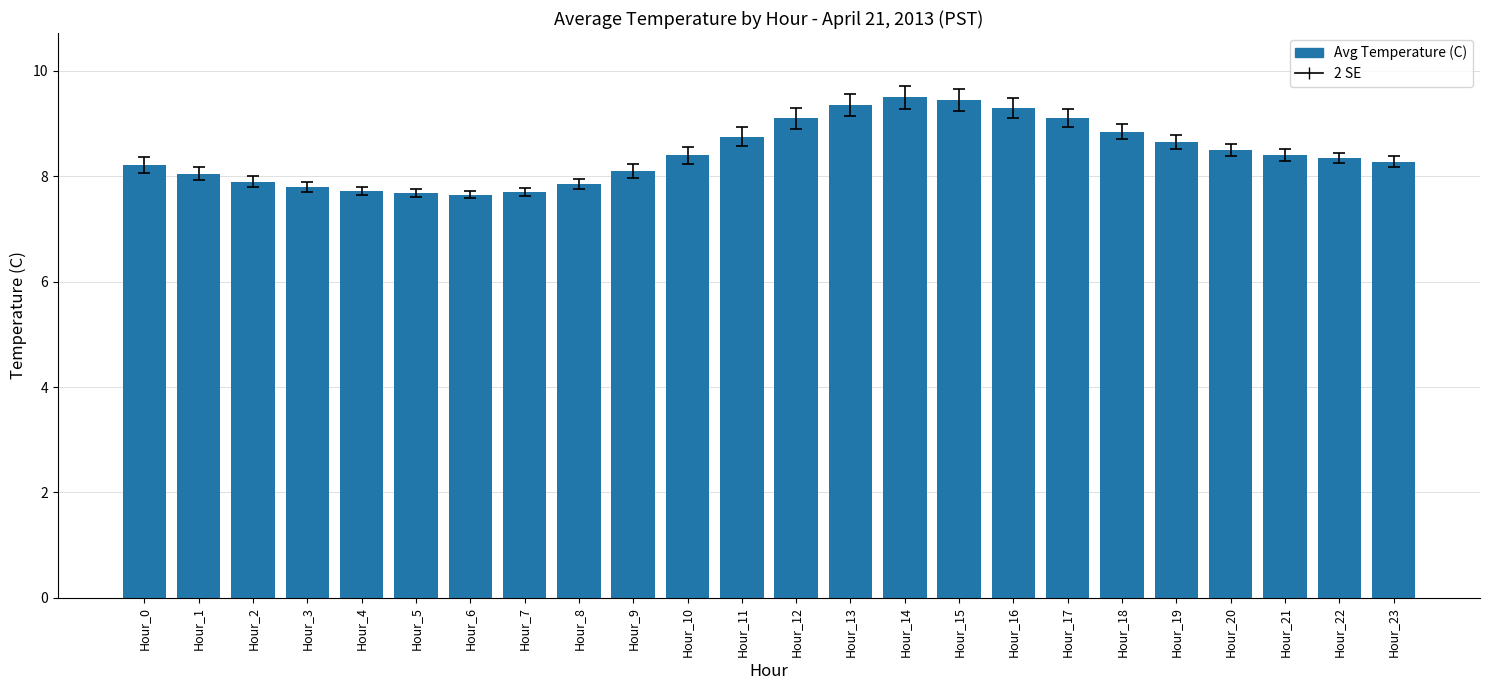

What is the value of the 15th bar from the left?

9.5